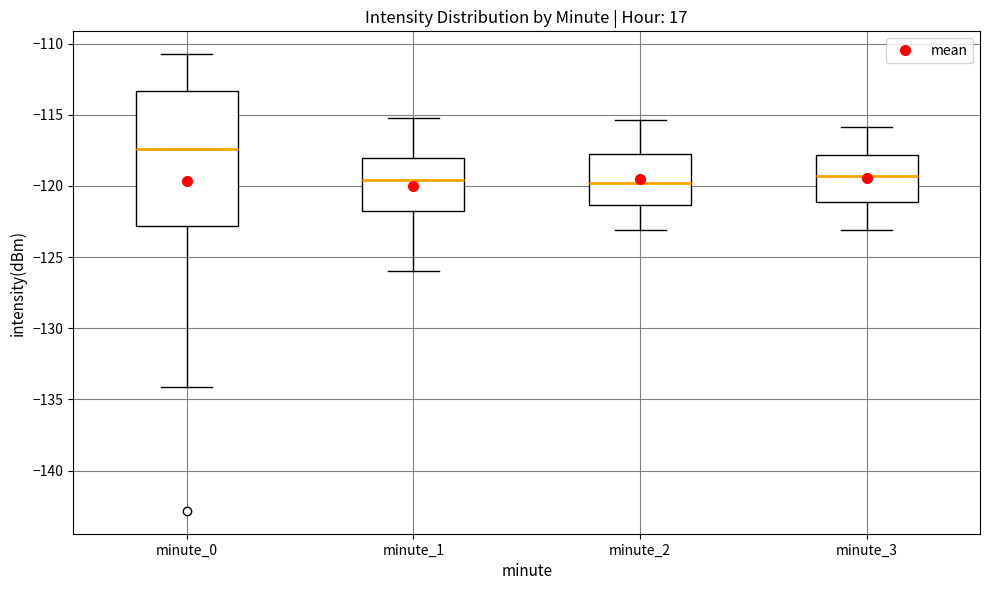

Where does the median line of the box for minute_2 sit on the y-axis? The values are not printed on the chart, so give them approximately, as read against the axis.

-120.0